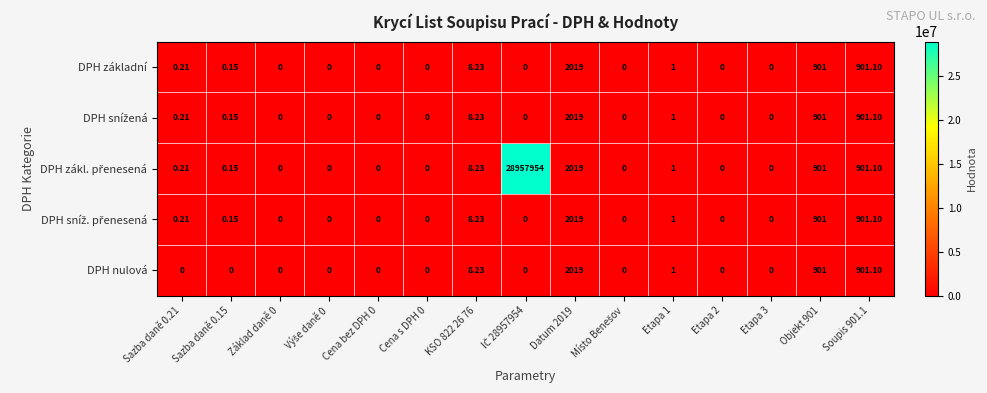

How many categories are shown in the chart?

15